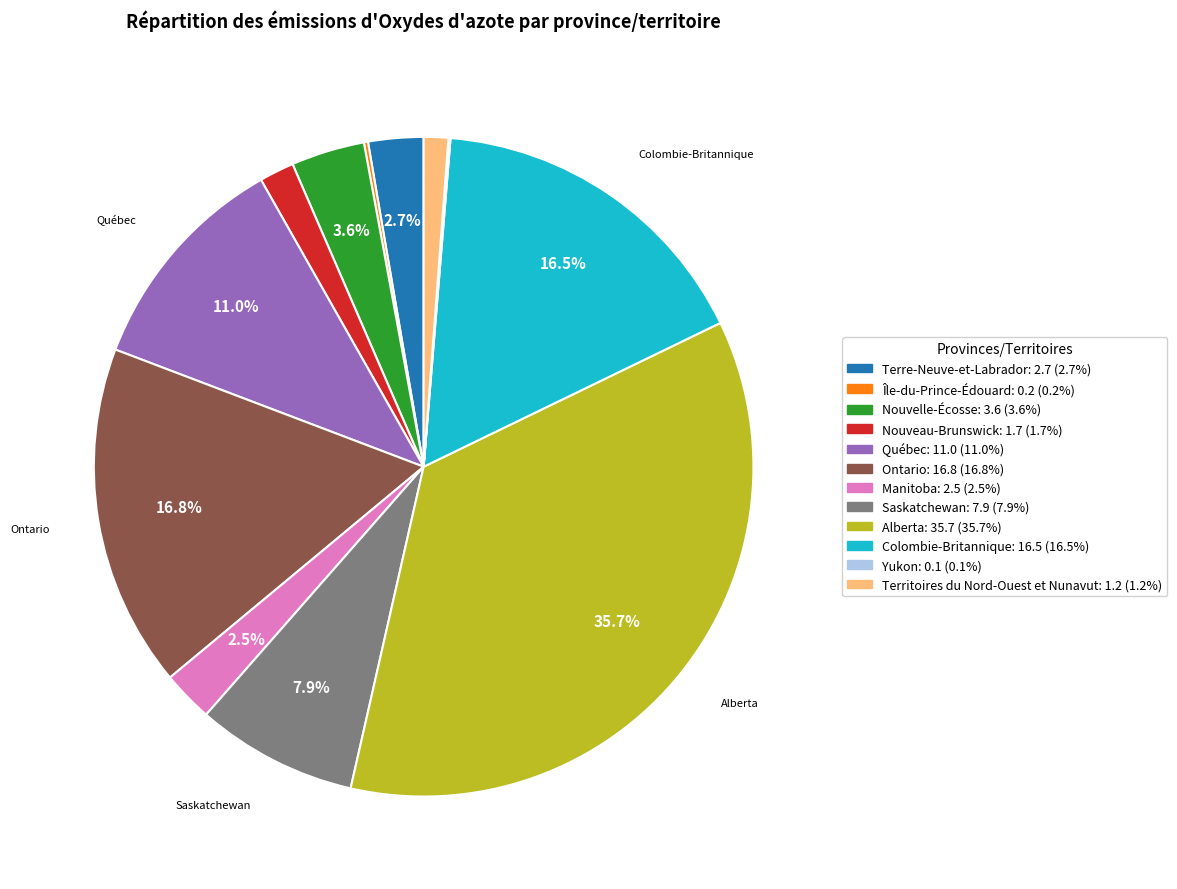

Is there a majority slice in this chart?

No